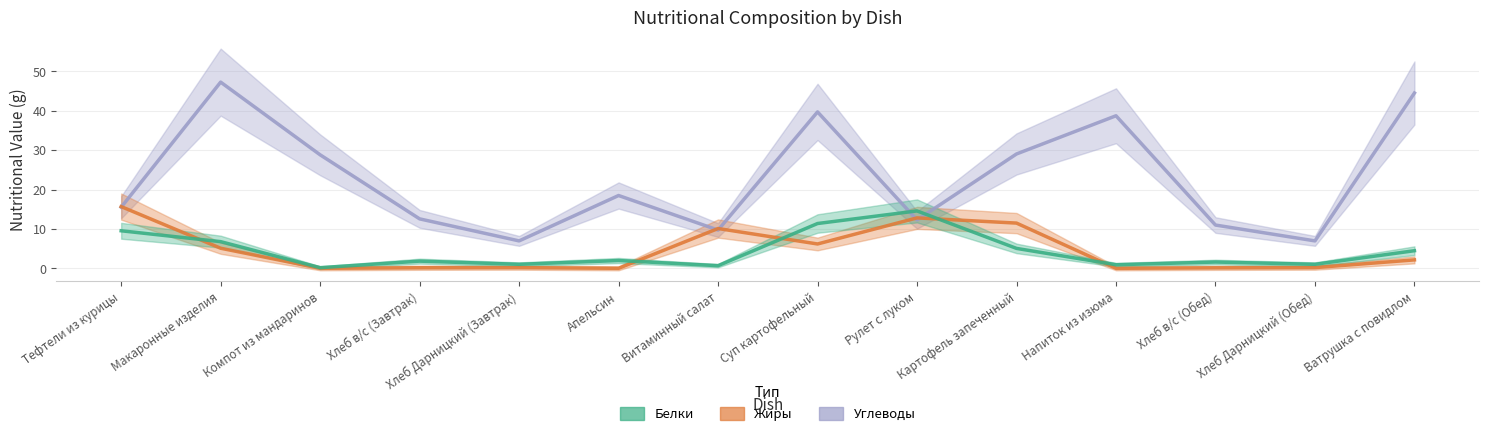

What is the sum of the Белки values at Макаронные изделия and Хлеб Дарницкий (Обед)?

7.8